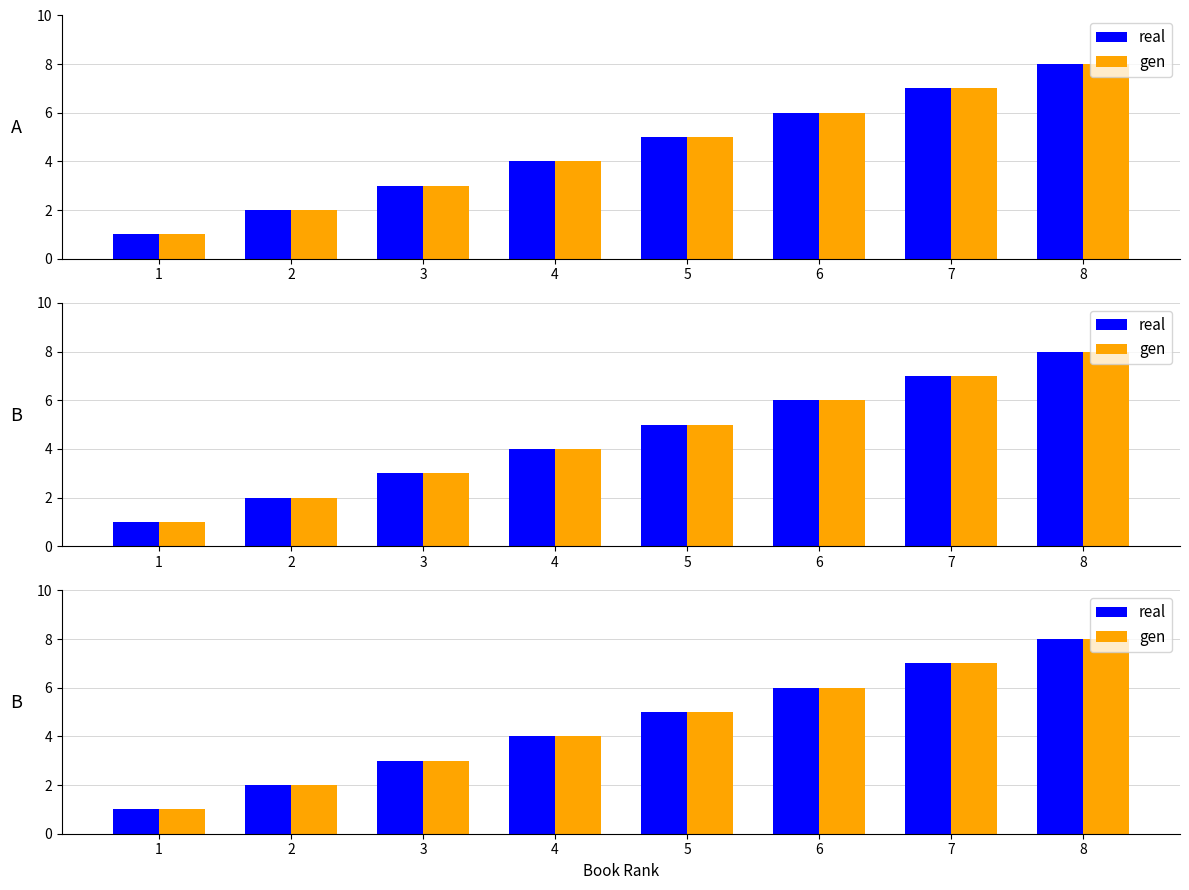

What is the maximum value for gen?

8